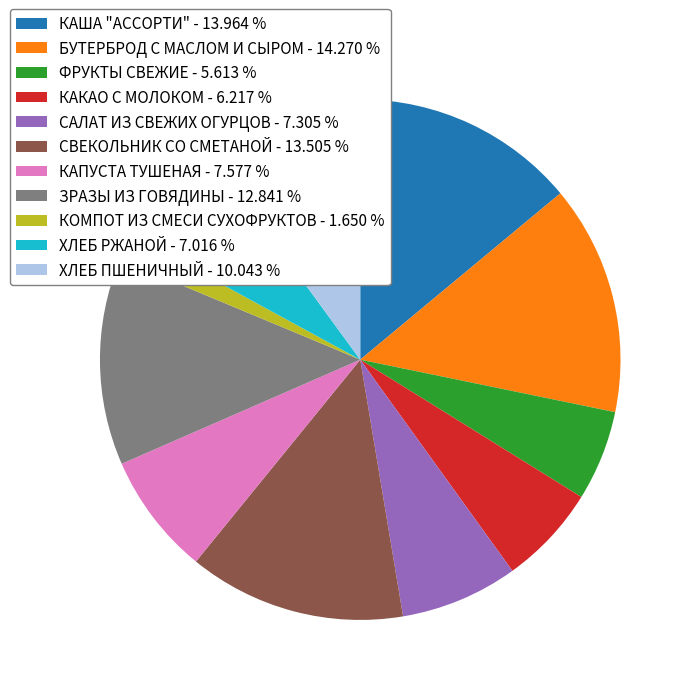

Do ХЛЕБ ПШЕНИЧНЫЙ - 10.043 % and КАША "АССОРТИ" - 13.964 % together represent more than half of the pie?

No